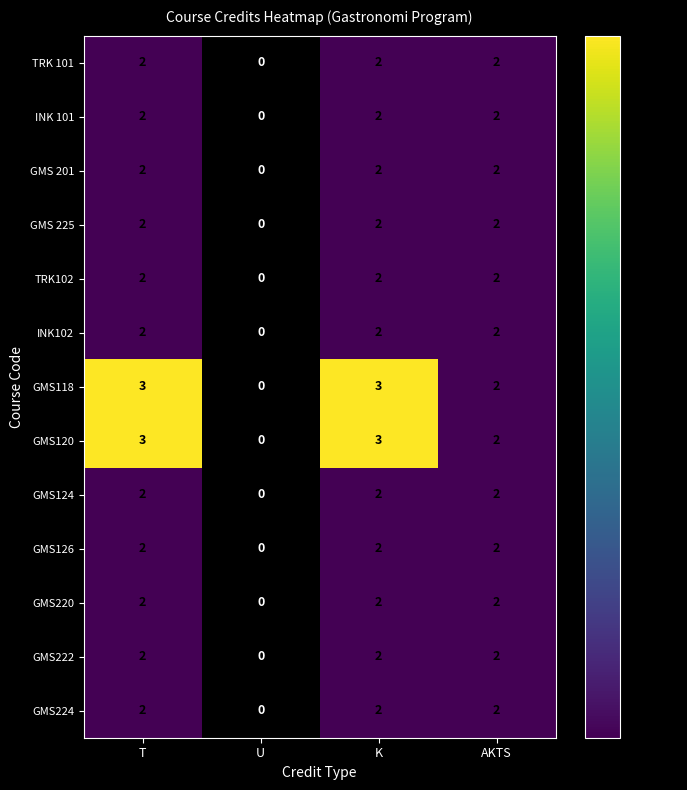

Count the number of data series in this chart.

13